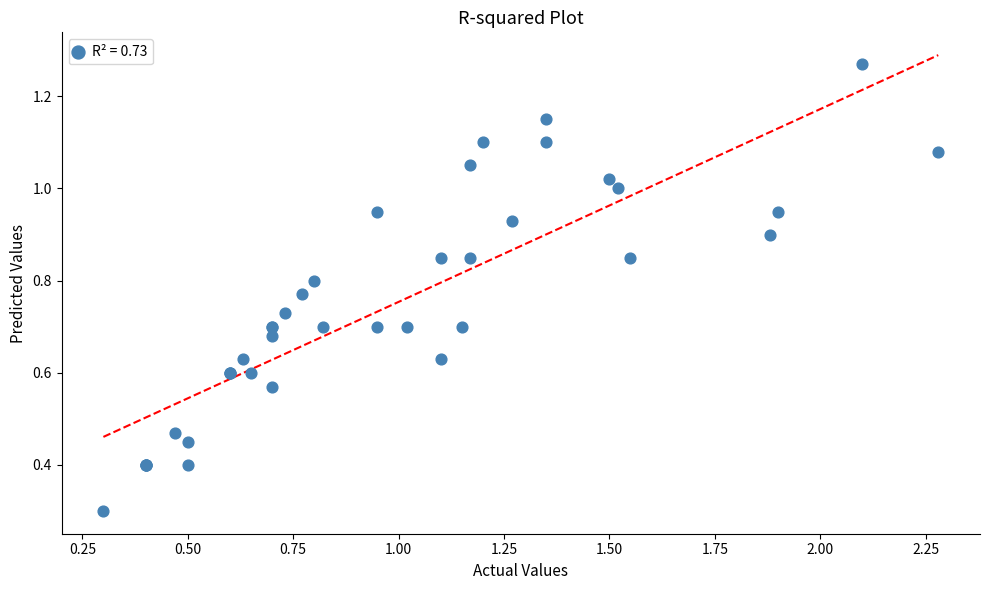

What Y value in the scatter plot is closest to 0?

0.3